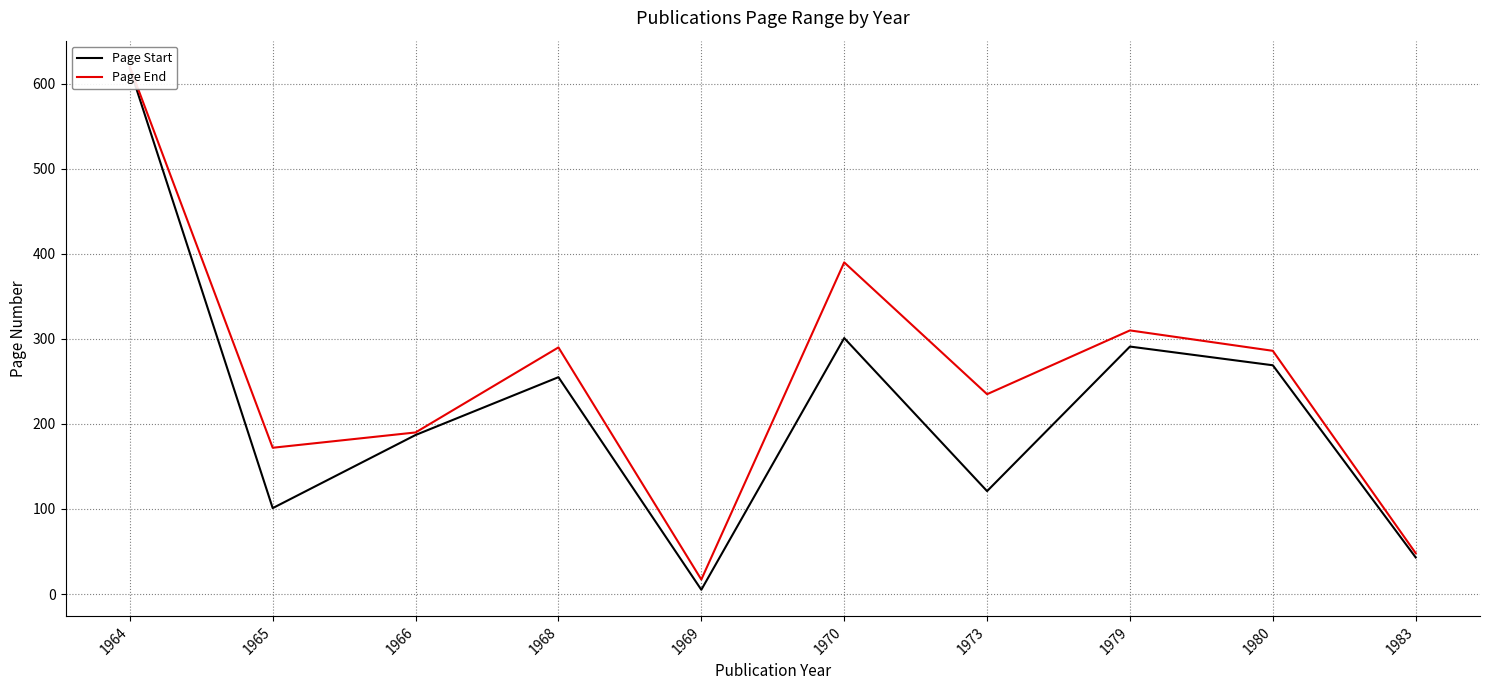

At which label does Page End reach its peak?

1964